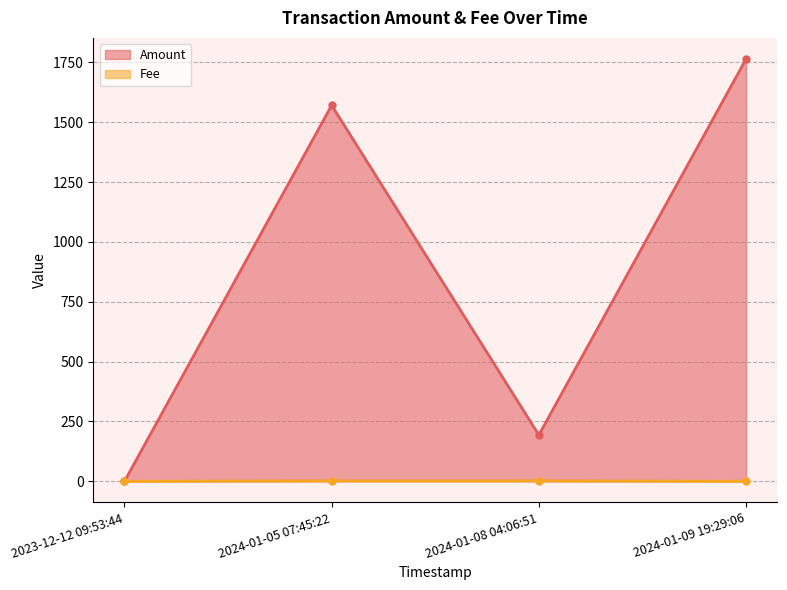

Which series has the largest total across all categories?

Amount